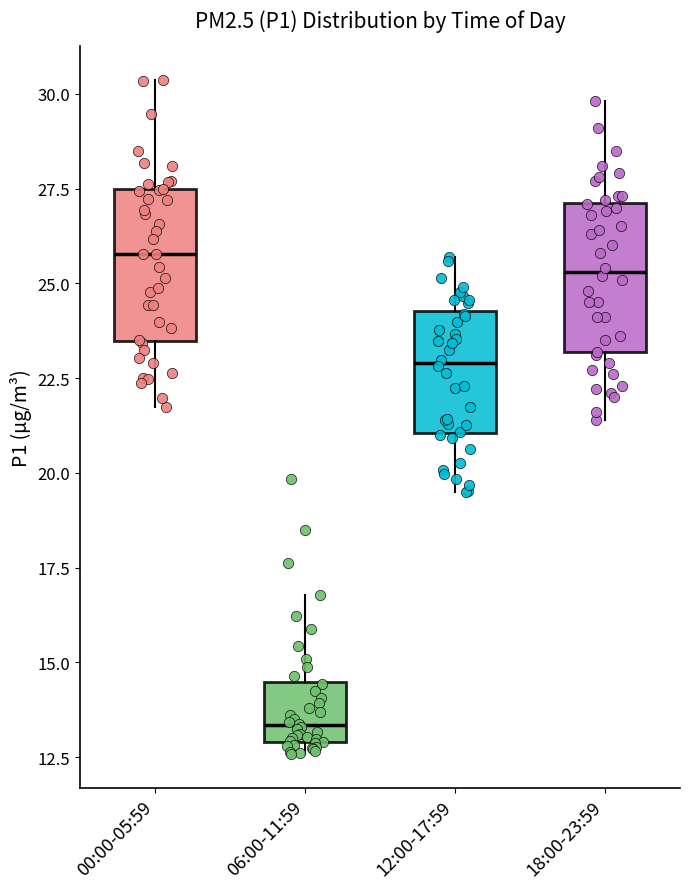

Reading left to right, read every box against the y-axis: the position of its median line, the range the box covers, and the ends of its whiskers. The values are not printed on the chart, so give them approximately, as read against the axis.

00:00-05:59: median 26.0, box 23.5 to 27.5, whiskers 21.5 to 30.5
06:00-11:59: median 13.5, box 13.0 to 14.5, whiskers 12.5 to 17.0
12:00-17:59: median 23.0, box 21.0 to 24.5, whiskers 19.5 to 25.5
18:00-23:59: median 25.5, box 23.0 to 27.0, whiskers 21.5 to 30.0